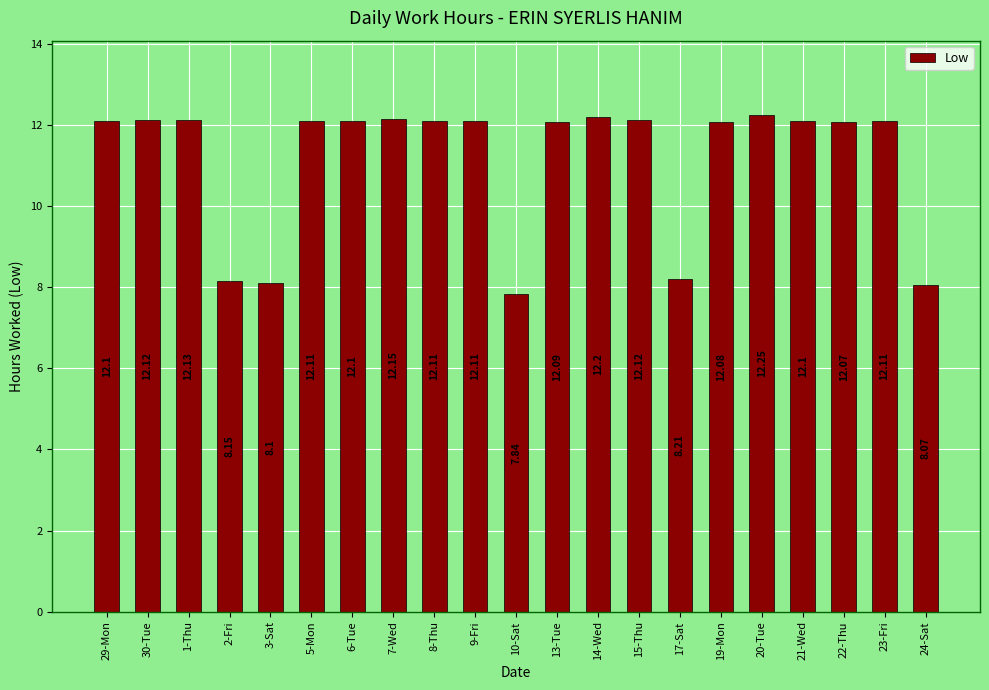

What is the change in value from 1-Thu to 2-Fri?

-4.0